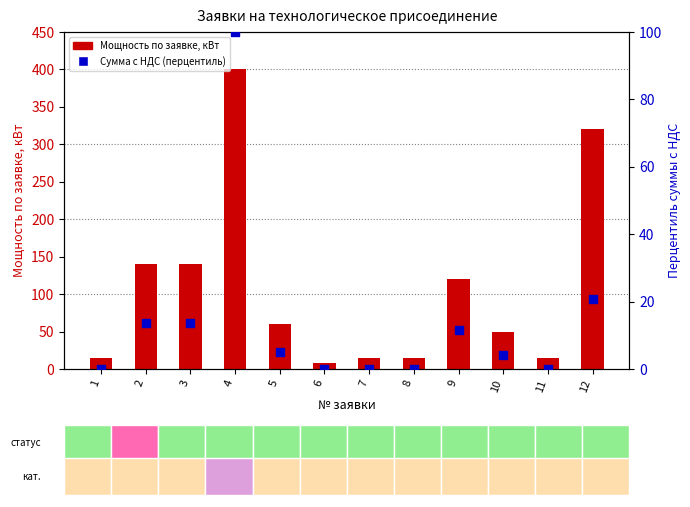

At how many categories does at least one series exceed 141?

2